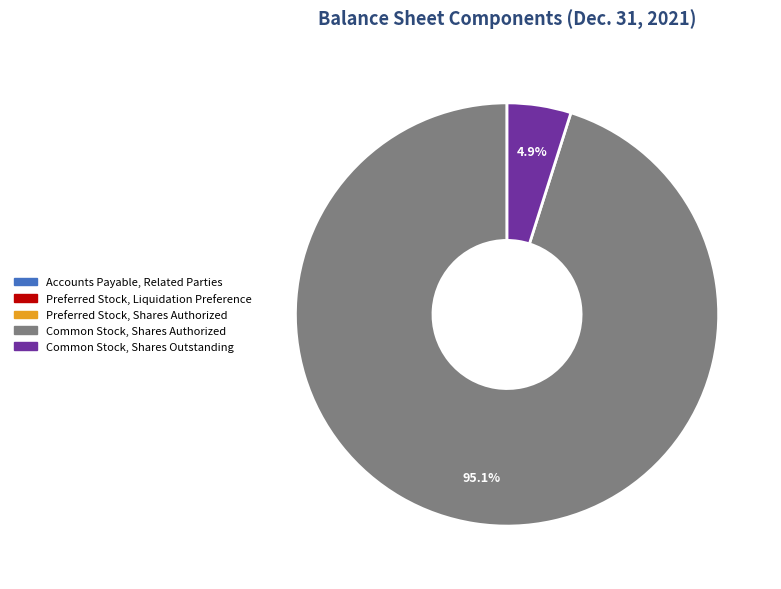

Which category has the biggest portion of the pie?

Common Stock, Shares Authorized